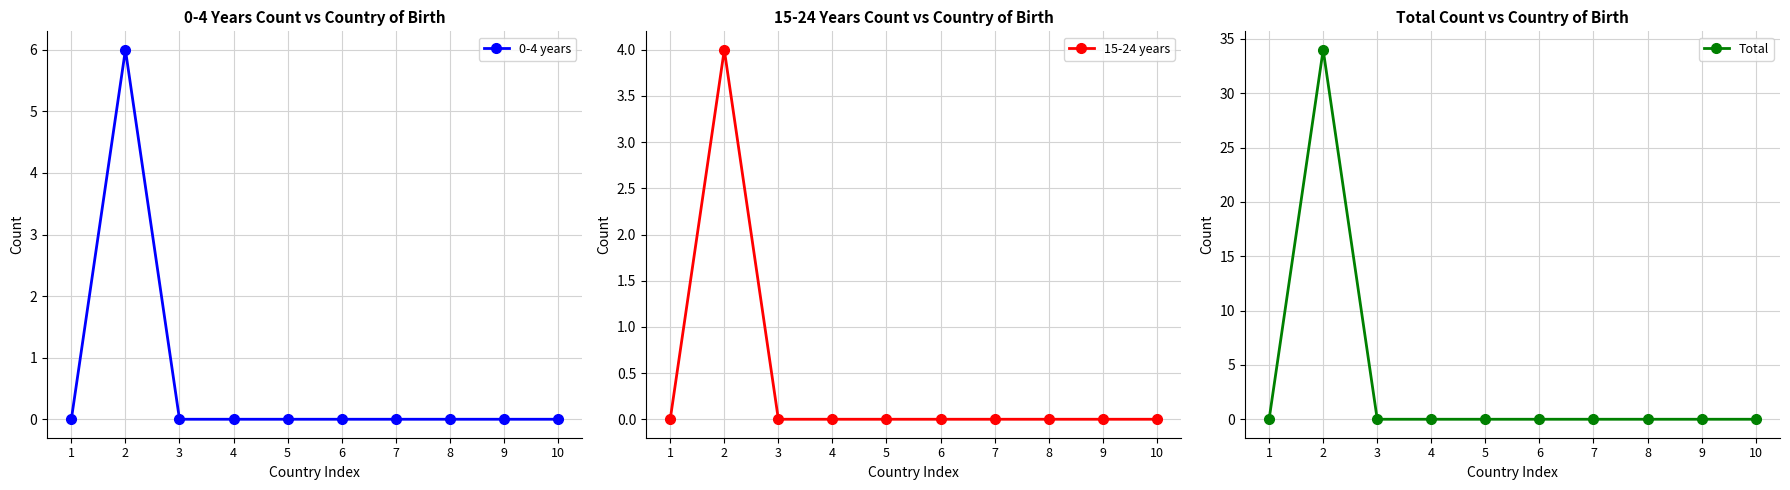

Rank the series at 1 from lowest to highest value.

0-4 years, 15-24 years, Total